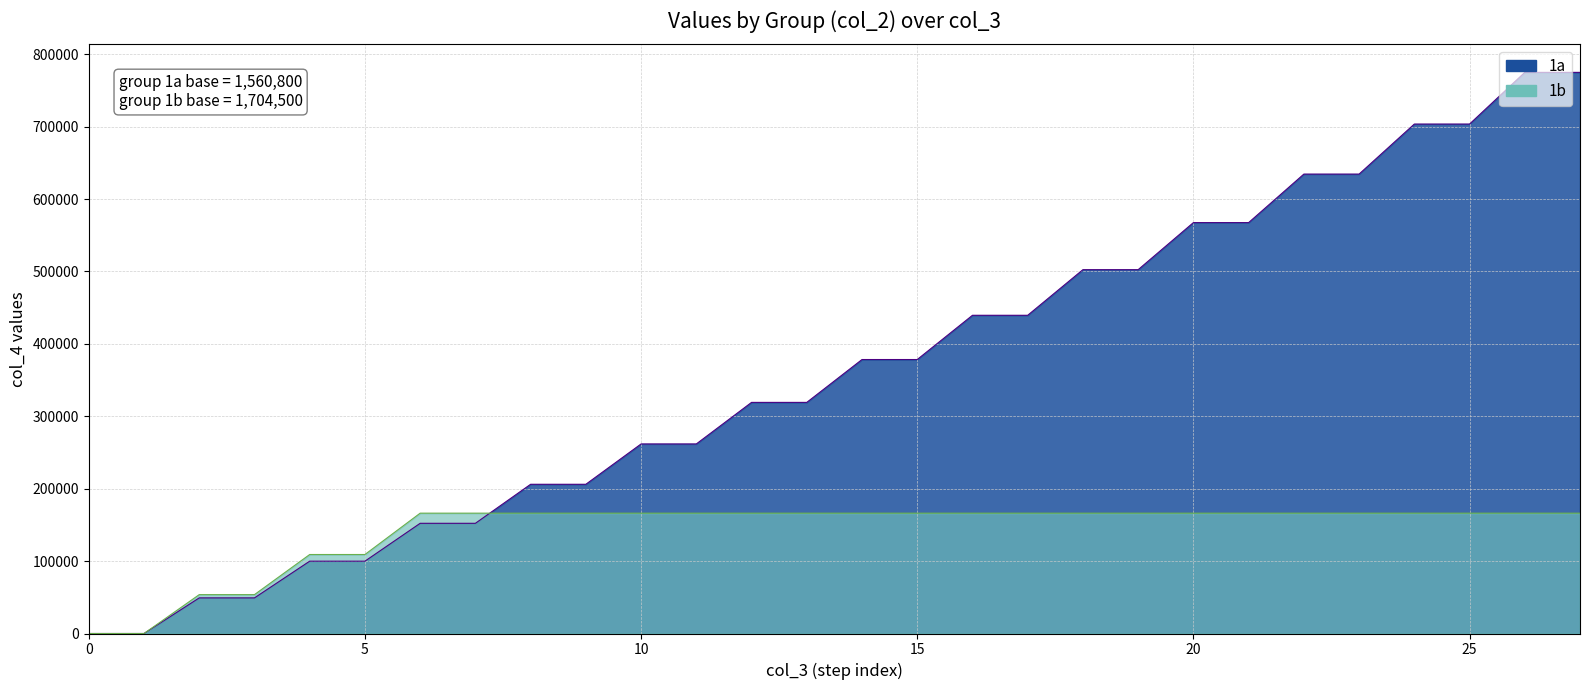

True or false: 1a line has more than 1 interior local peaks.

False